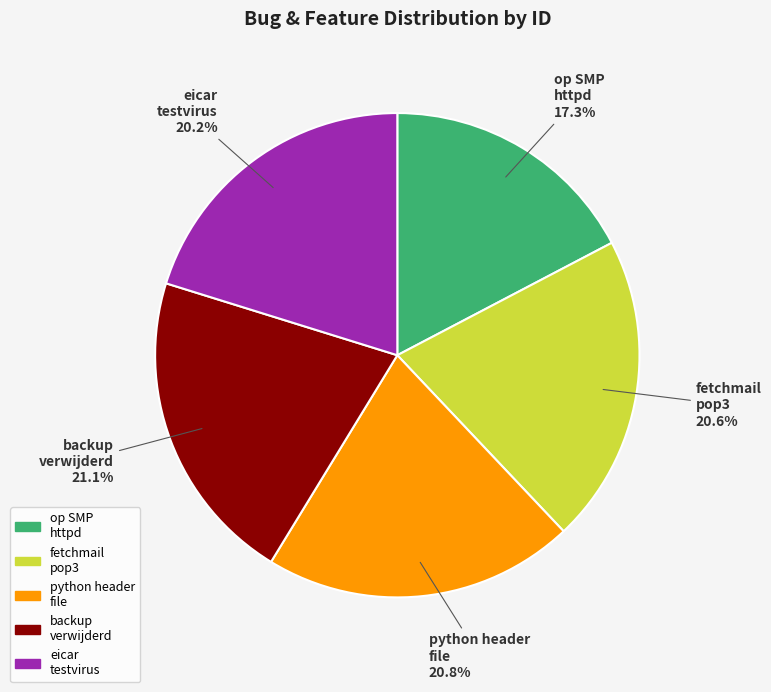

What is the smallest slice in the pie chart?

op SMP httpd